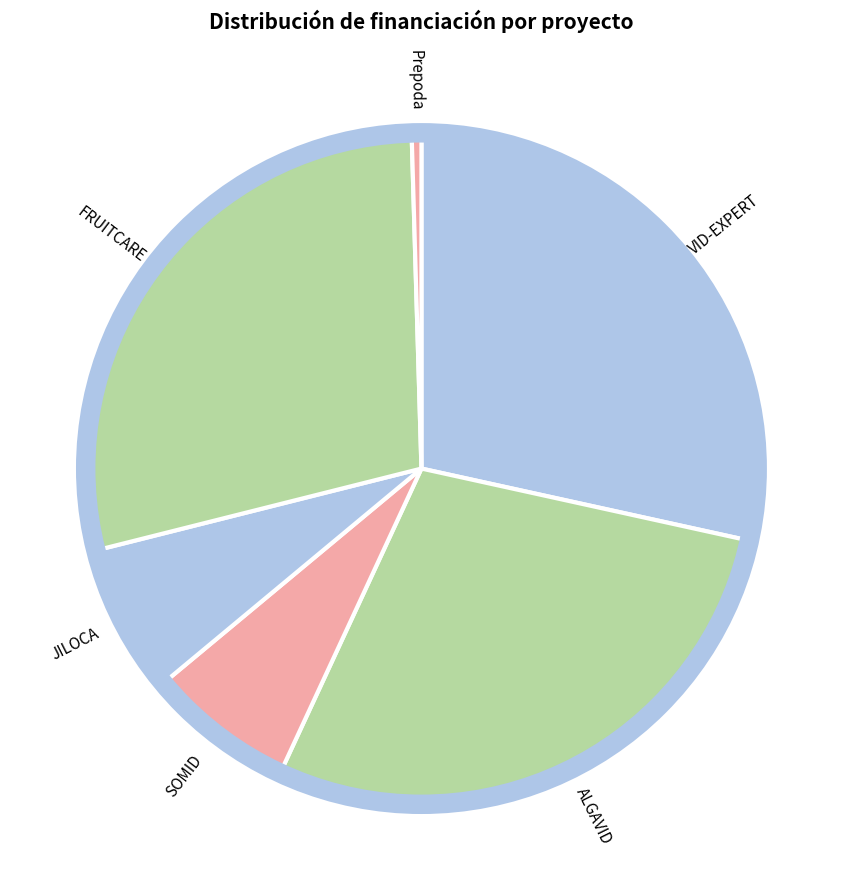

Is there any slice that represents more than half of the pie?

No